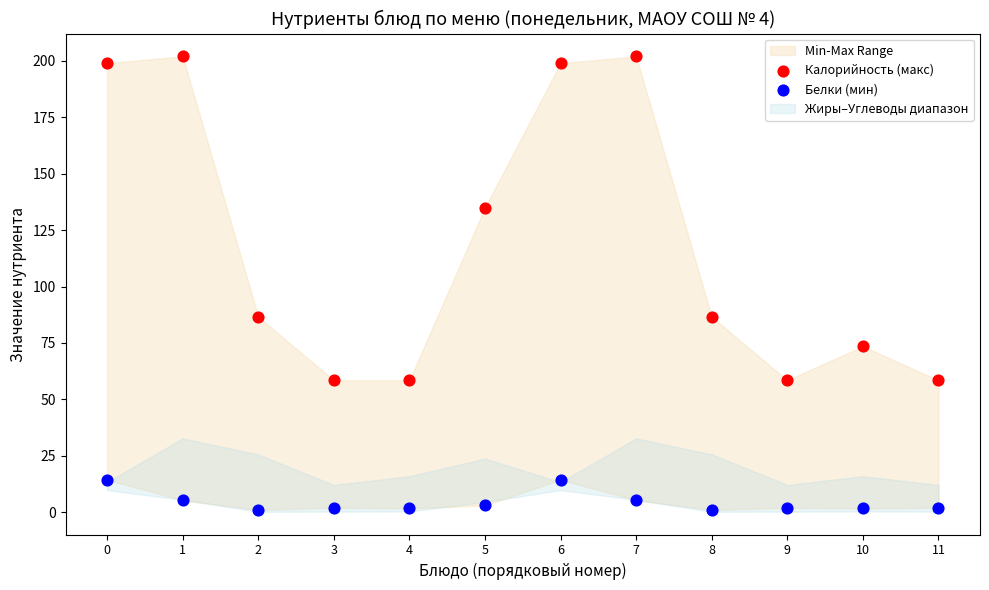

Which series reaches the maximum Y coordinate?

Калорийность (макс)